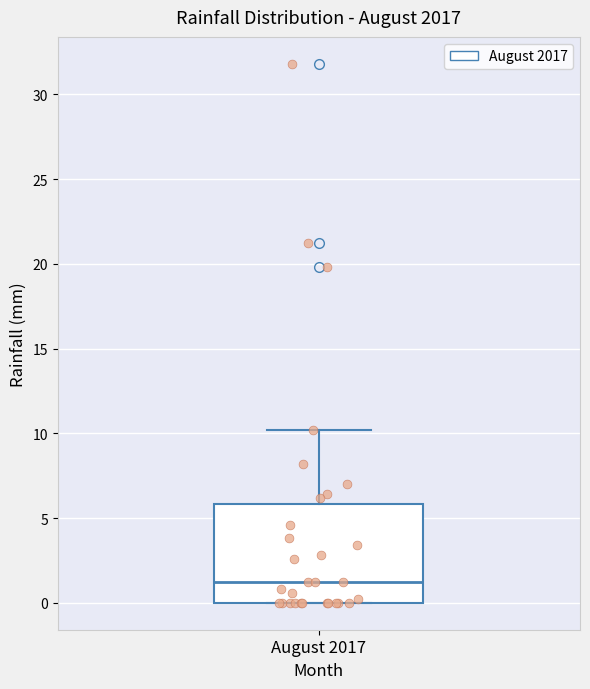

Transcribe this box plot: give where the median line is, the range the box spans, and where the two whiskers end, as read against the y-axis. The values are not printed on the chart, so give them approximately, as read against the axis.

median 1, box 0 to 6, whiskers 0 to 10